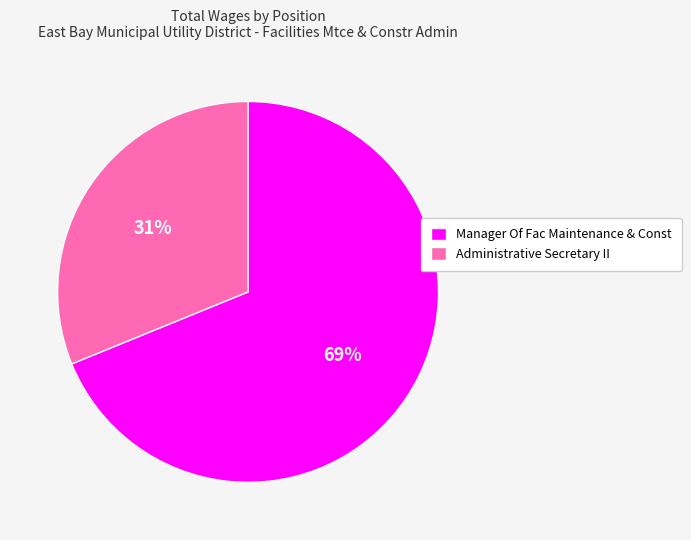

What is the smallest slice in the pie chart?

Administrative Secretary II